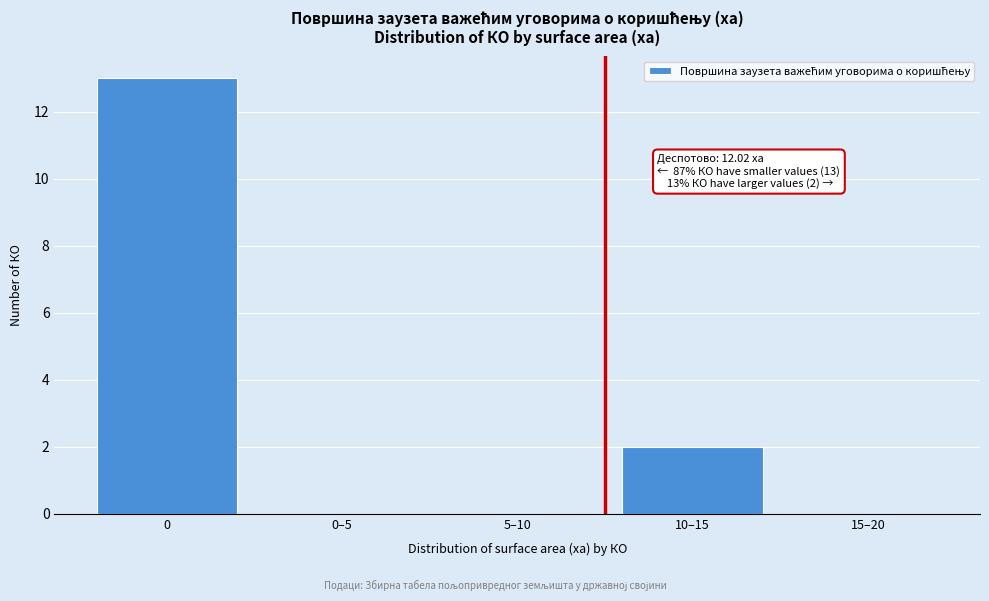

Reading left to right, what are all the values shown in this chart?

0=13	0–5=0	5–10=0	10–15=2	15–20=0